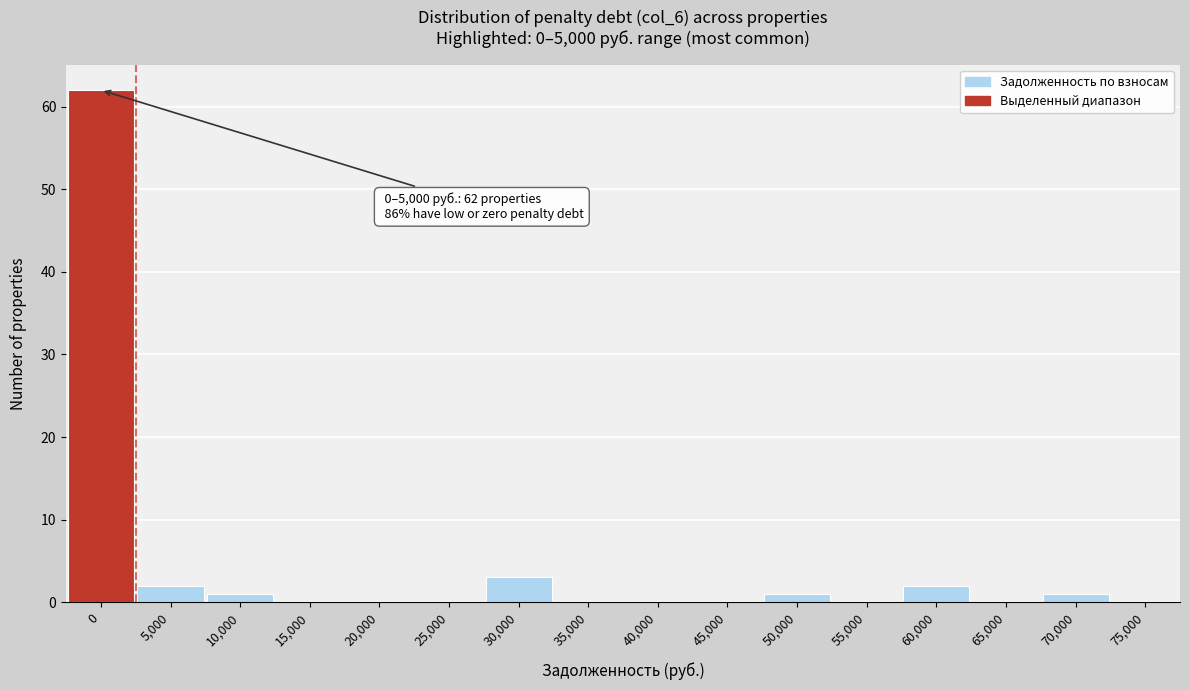

Reading right to left, transcribe all the data shown in this chart.

75,000=0	70,000=1	65,000=0	60,000=2	55,000=0	50,000=1	45,000=0	40,000=0	35,000=0	30,000=3	25,000=0	20,000=0	15,000=0	10,000=1	5,000=2	0=62